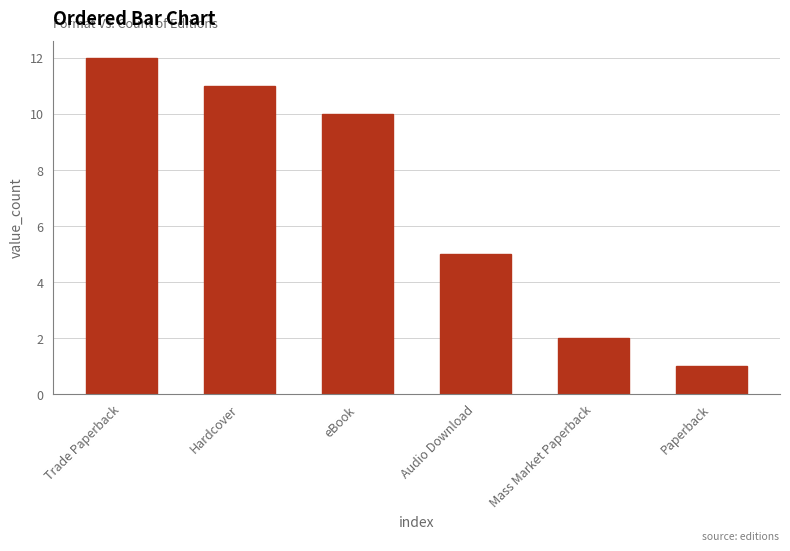

How many bars are there in total?

6